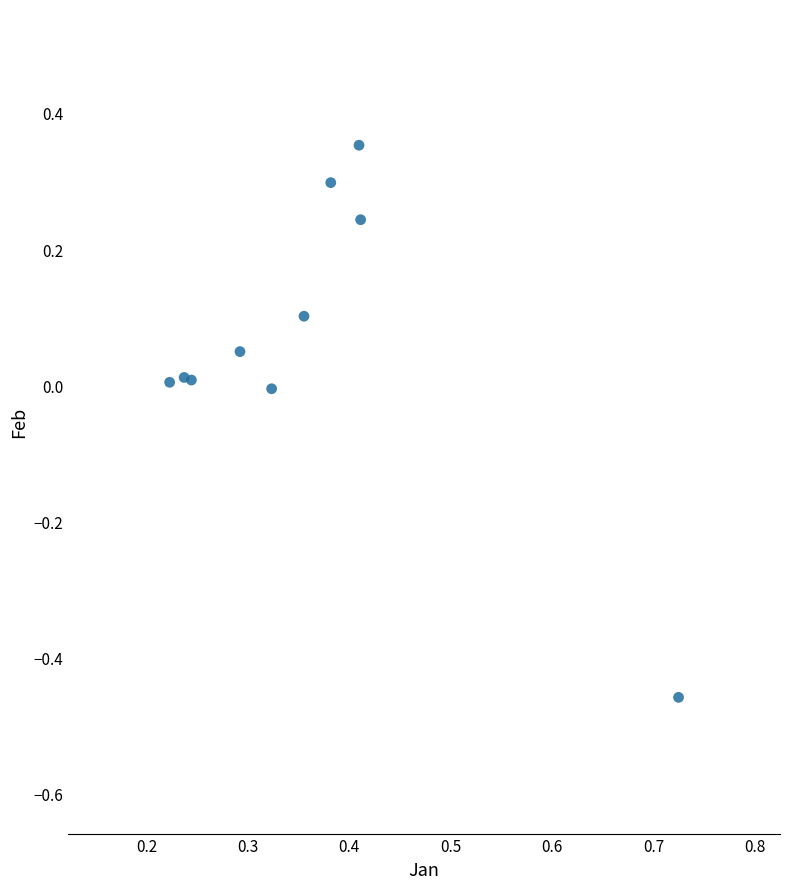

What is the range of Y values (max minus min)?

0.8